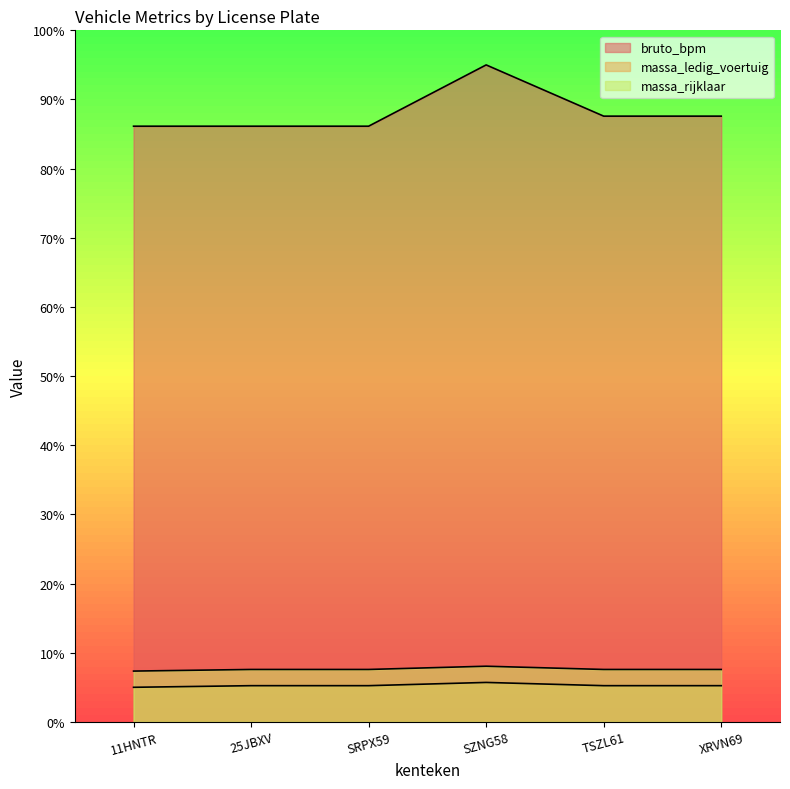

True or false: massa_rijklaar and bruto_bpm intersect in this chart.

False